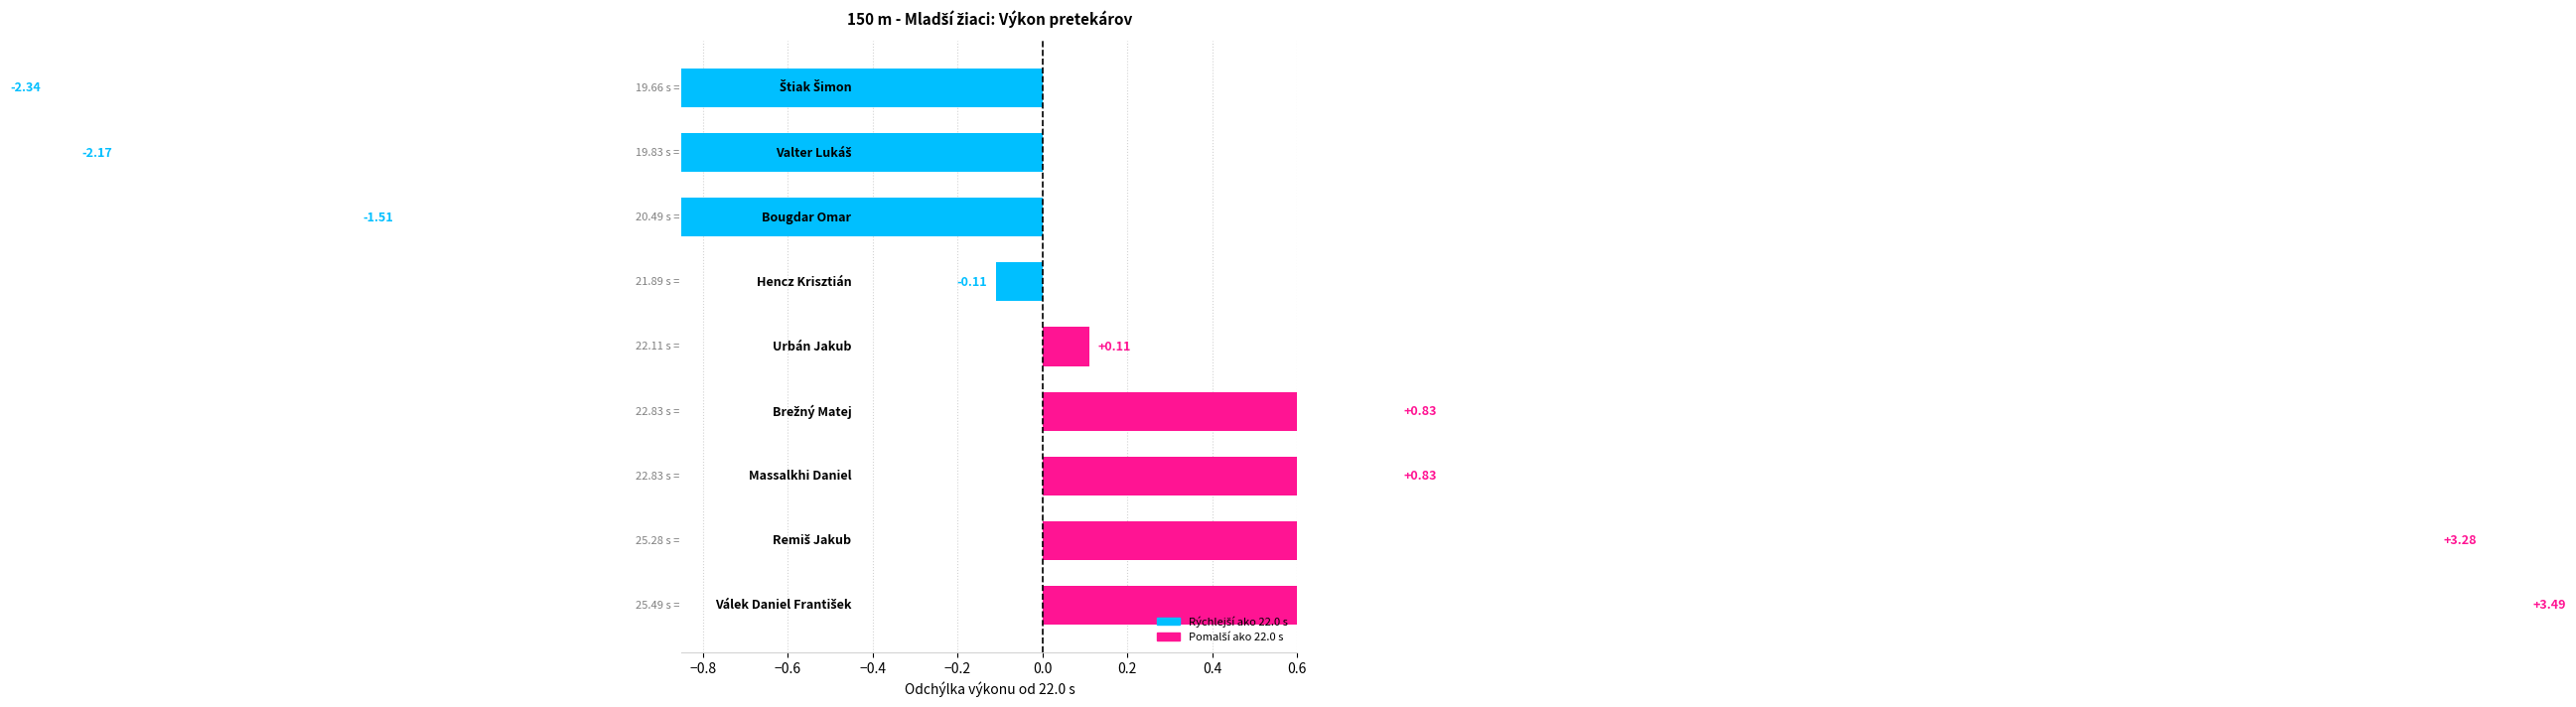

Reading left to right, what are all the values shown in this chart?

-2.3	-2.2	-1.5	-0.1	0.1	0.8	0.8	3.3	3.5